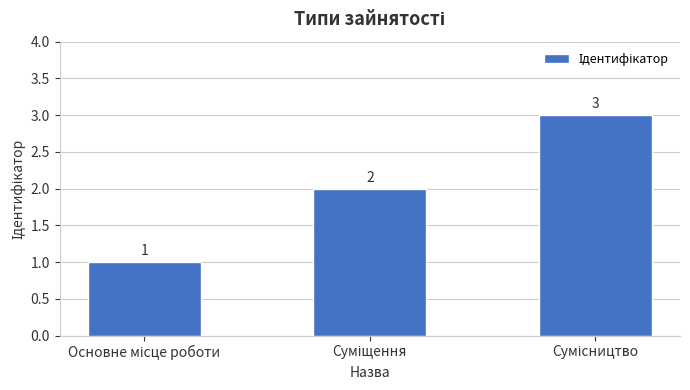

What is the difference between the maximum and second lowest values?

1